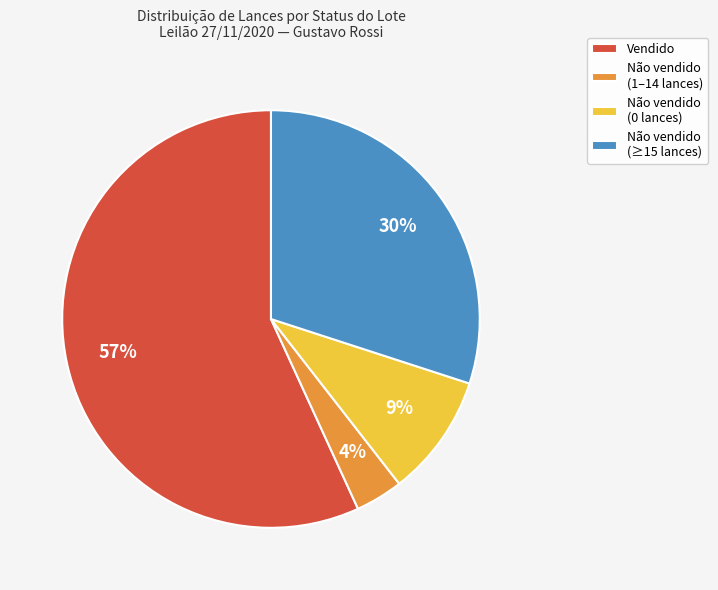

Between Não vendido (0 lances) and Não vendido (1–14 lances), which is larger?

Não vendido (0 lances)